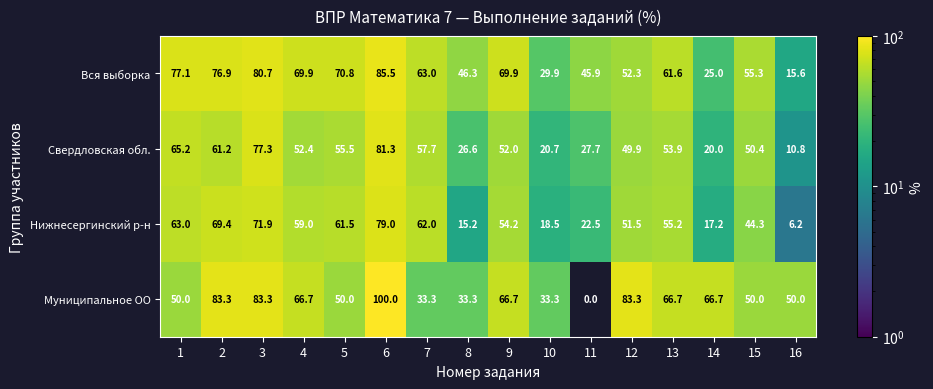

Which label corresponds to the smallest value in the chart?

11